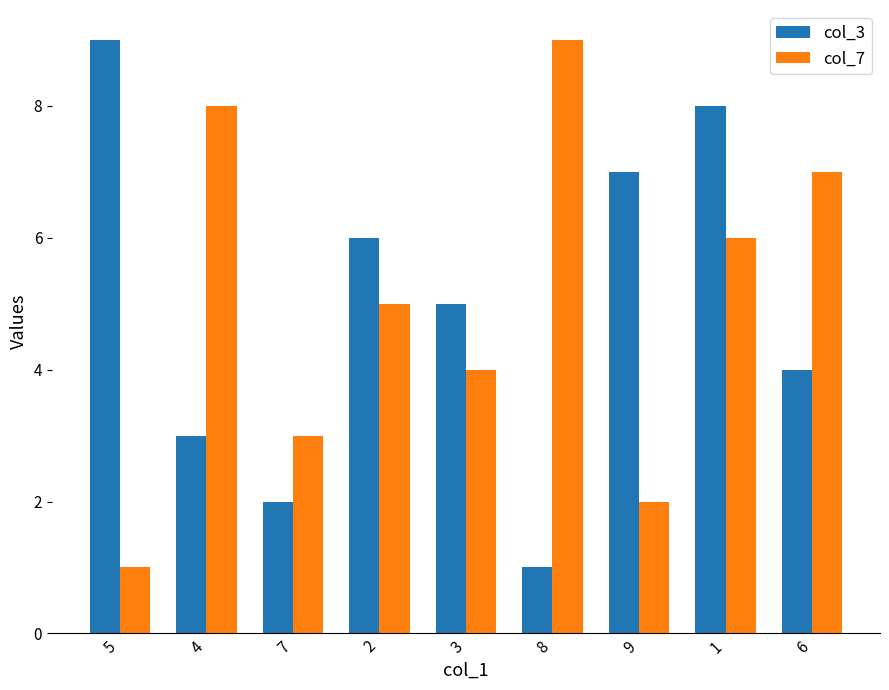

Does the chart contain any negative values?

No